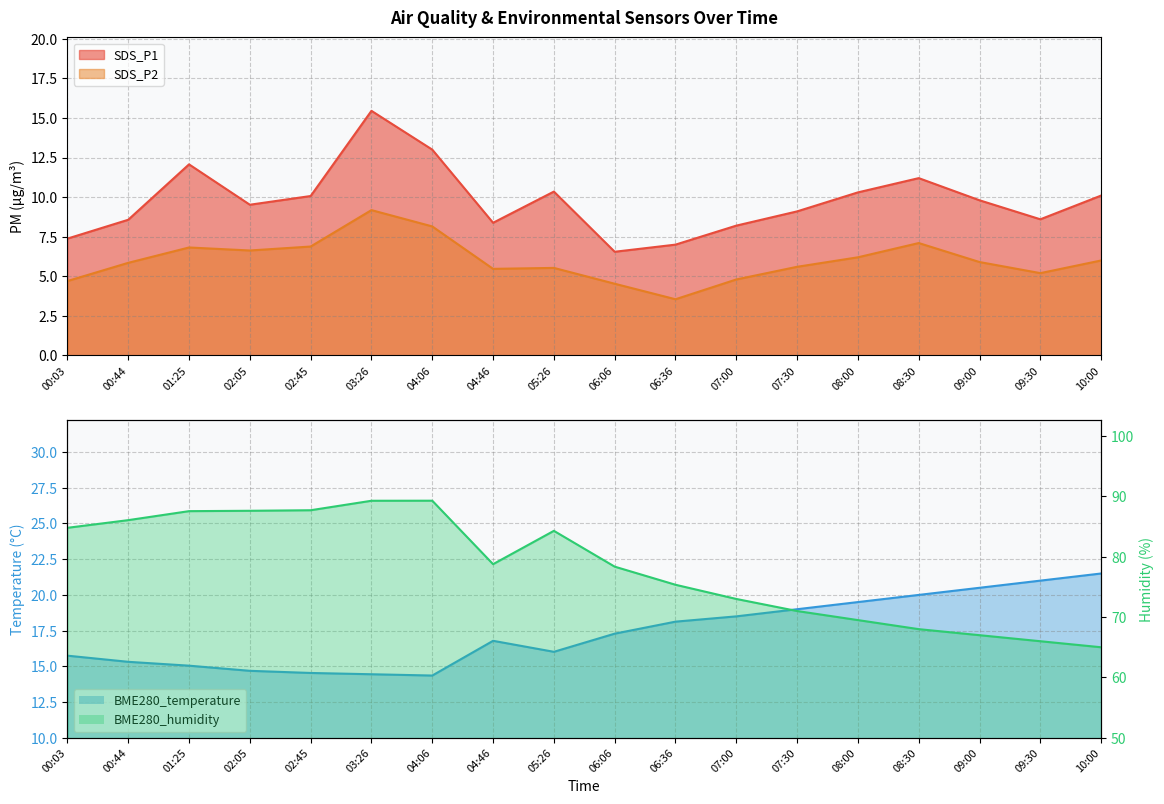

What is the label of the 13th point from the left?

07:30